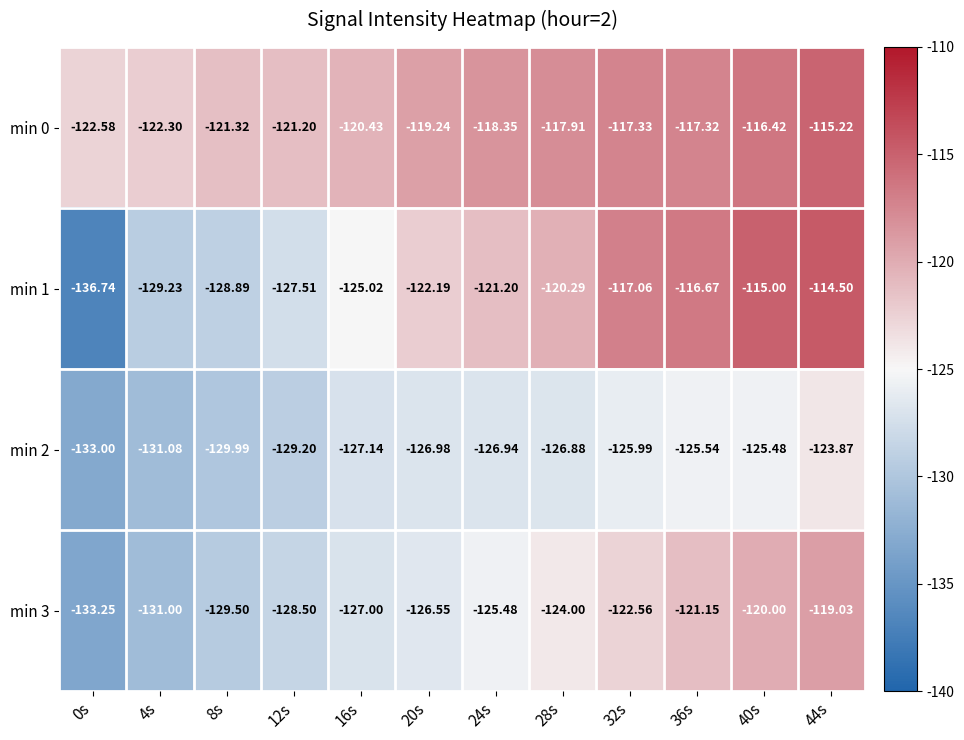

What is the smallest value displayed?

-136.7